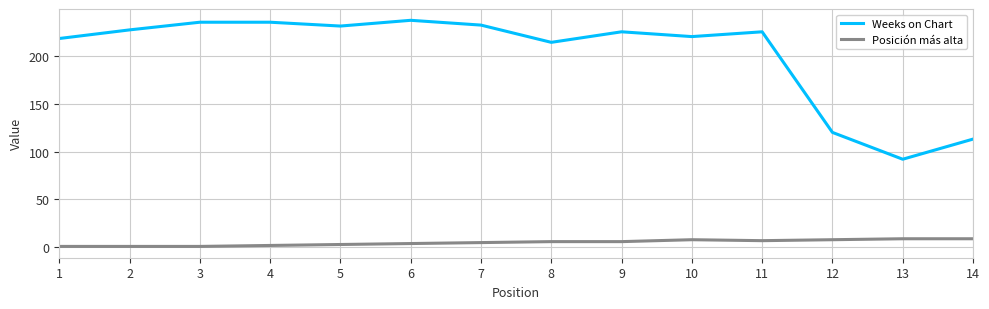

What is the maximum value shown in the chart?

237